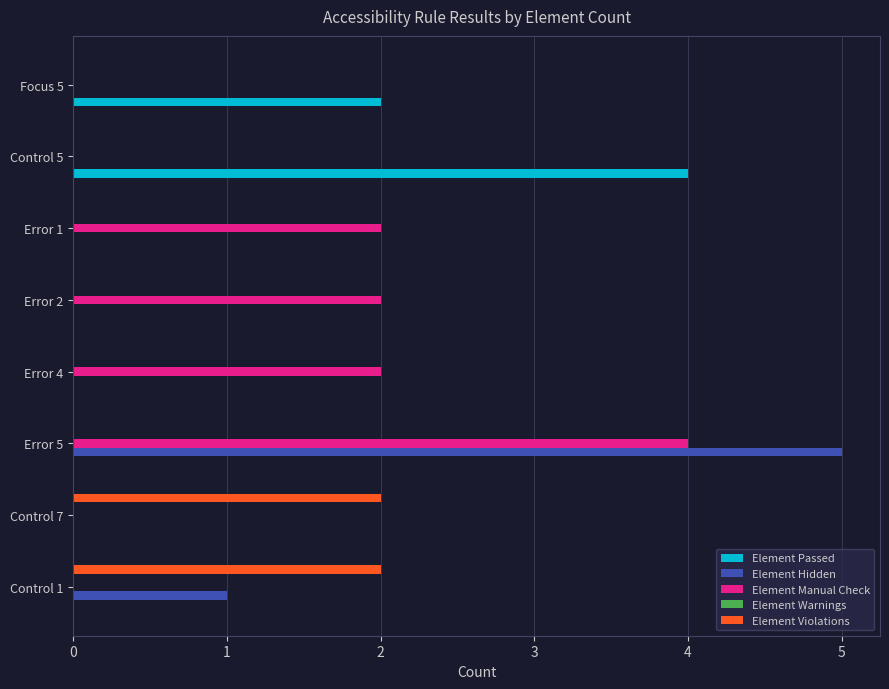

The value of Element Violations at Focus 5 is 0. True or false?

True